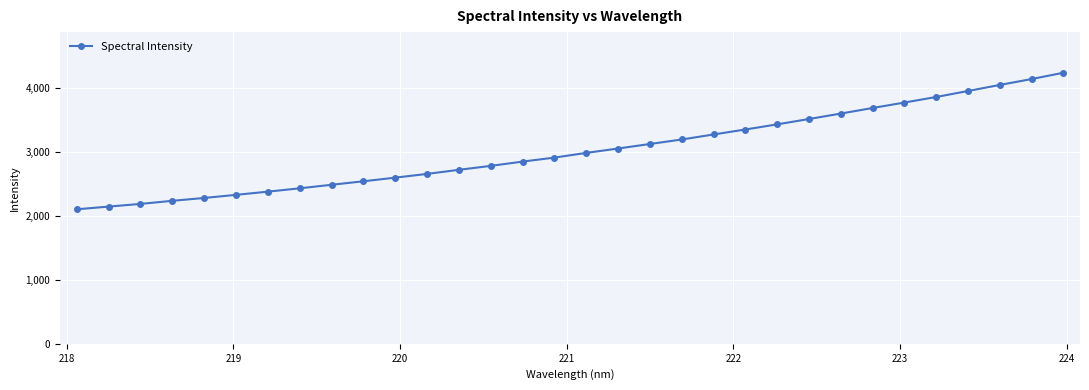

How many data points are less than 2982?

16